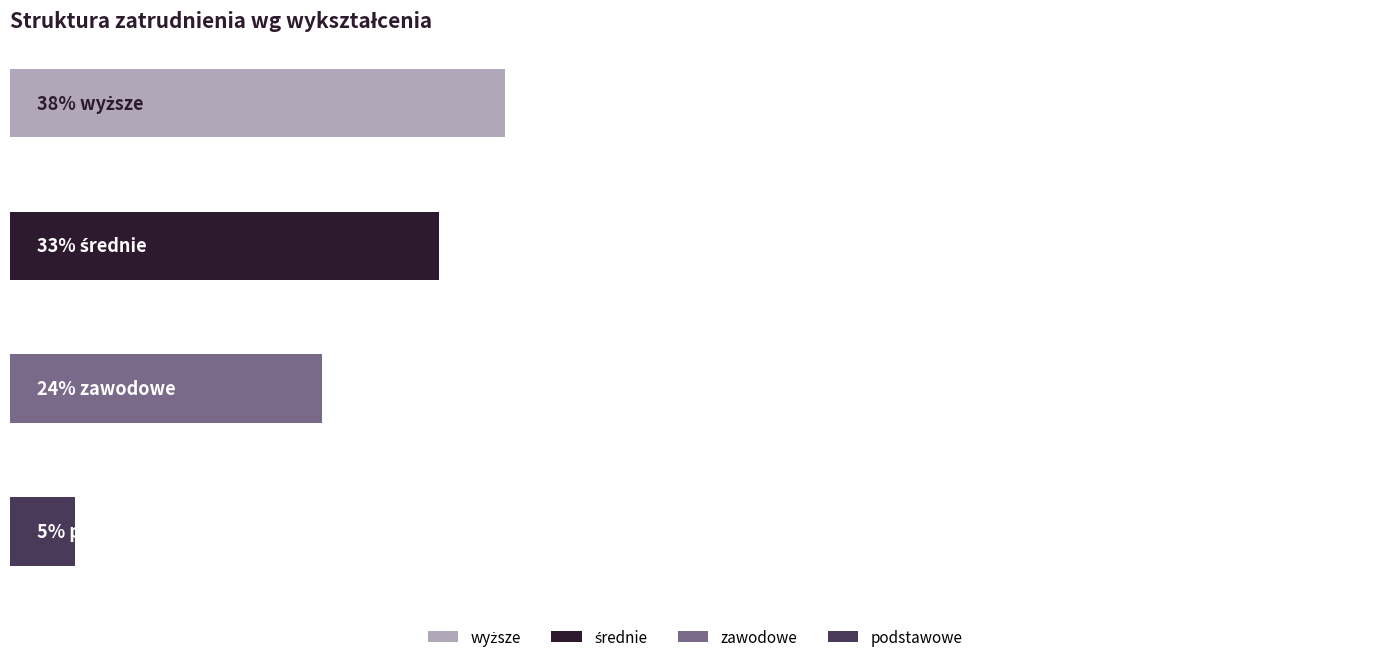

Rank the series by their maximum value, from highest to lowest.

wyższe, średnie, zawodowe, podstawowe